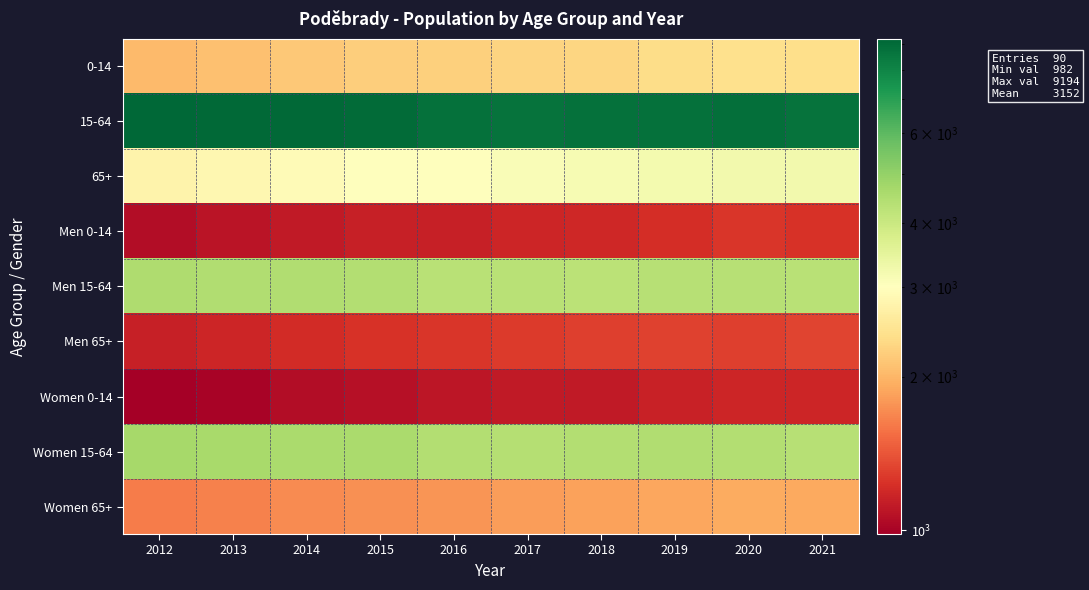

How many categories are shown in the chart?

10